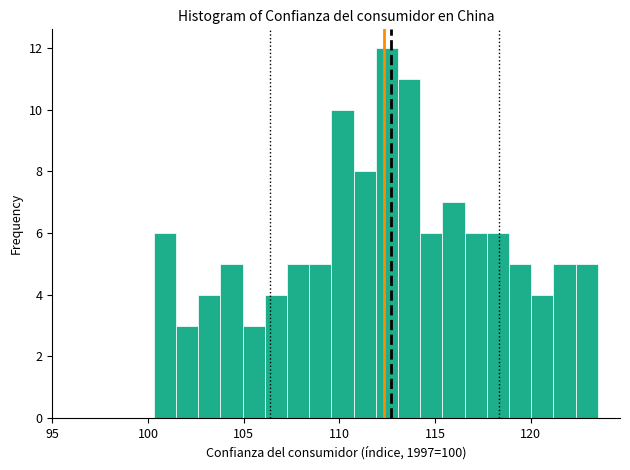

Read against the x-axis, roughly where is the centre of the tallest bar?

112.5